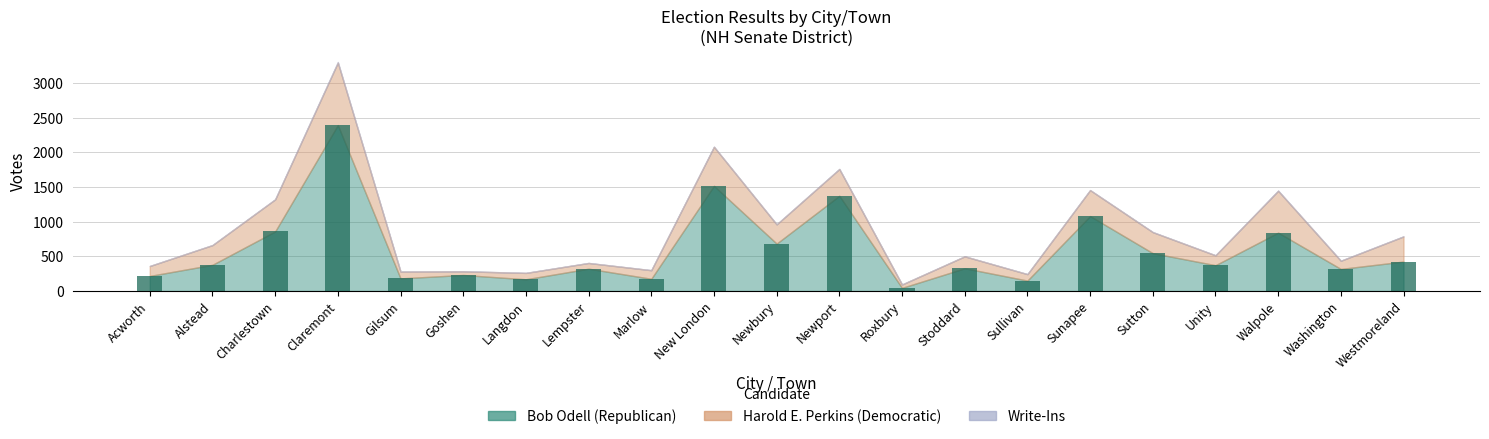

At which category does the chart reach its minimum across all series?

Roxbury